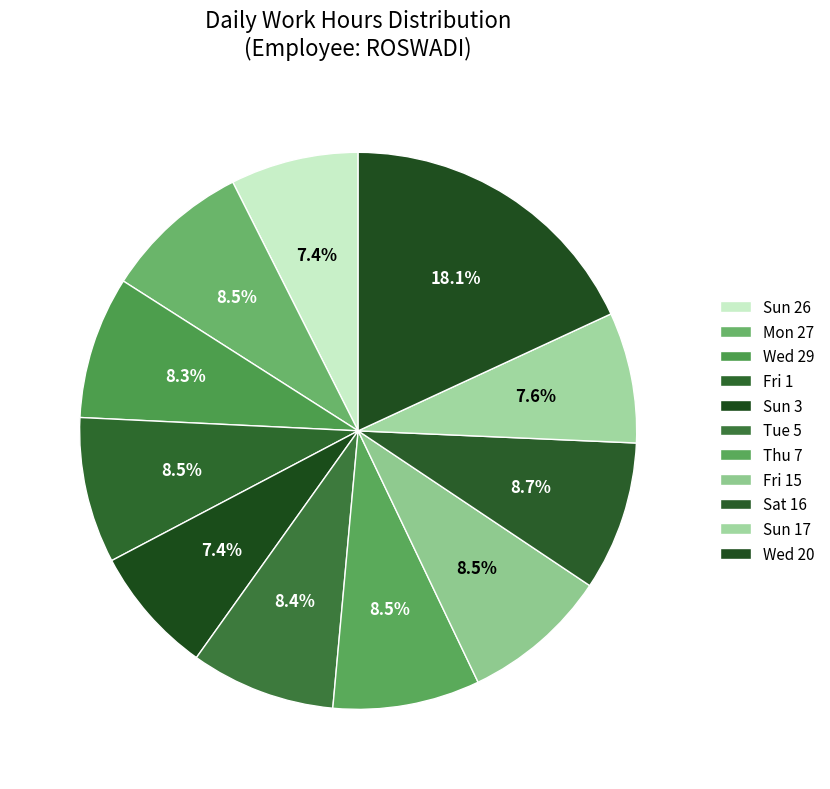

To the nearest percent, what portion does Sun 17 represent?

8%